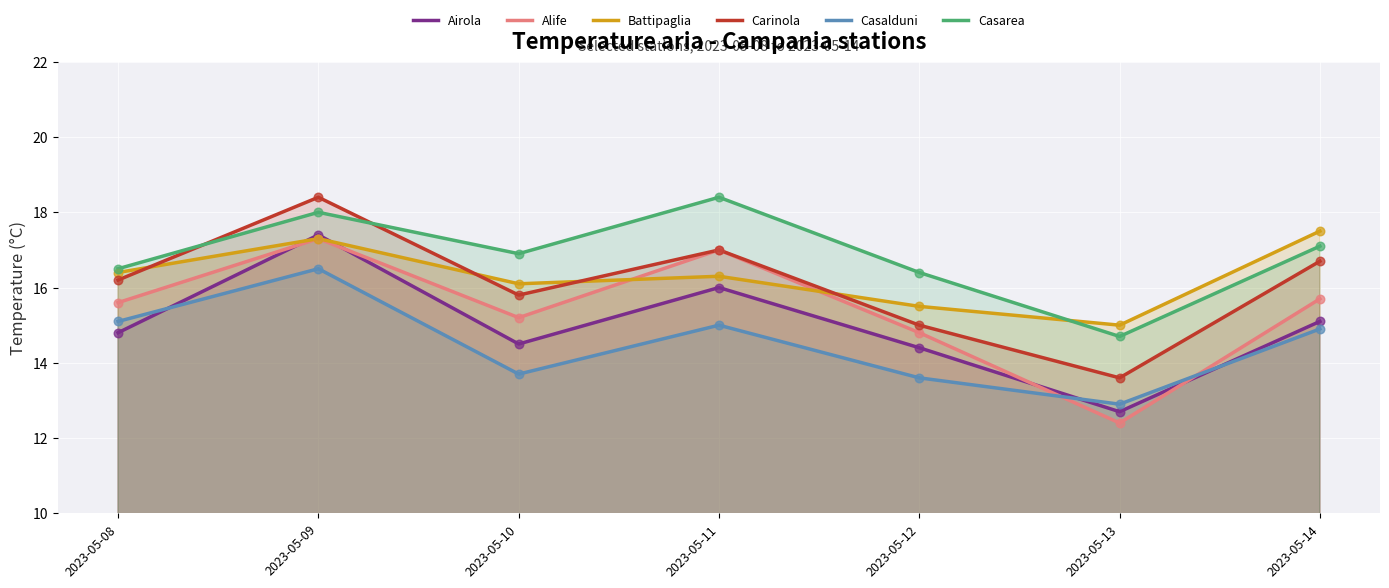

Which series has the largest total across all categories?

Casarea